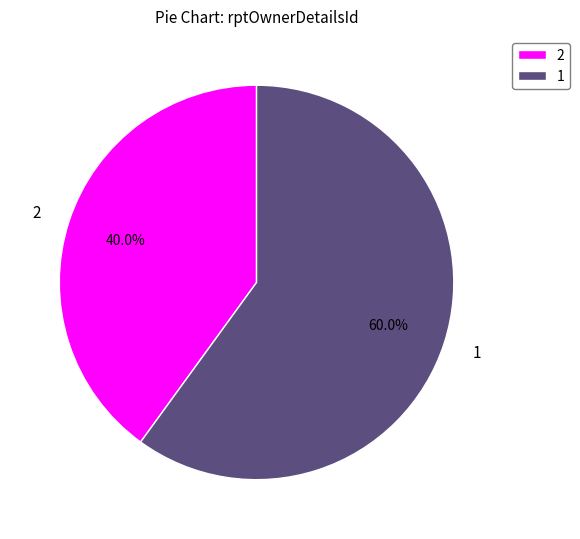

Does any single category account for the majority?

Yes